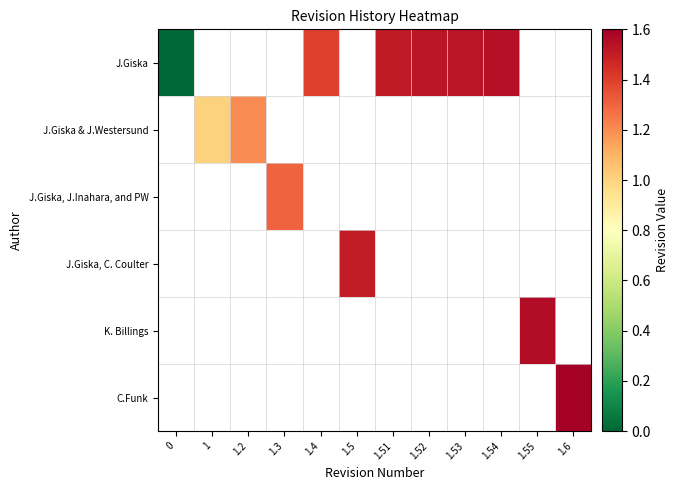

How many data points in J.Giska are less than 1?

1